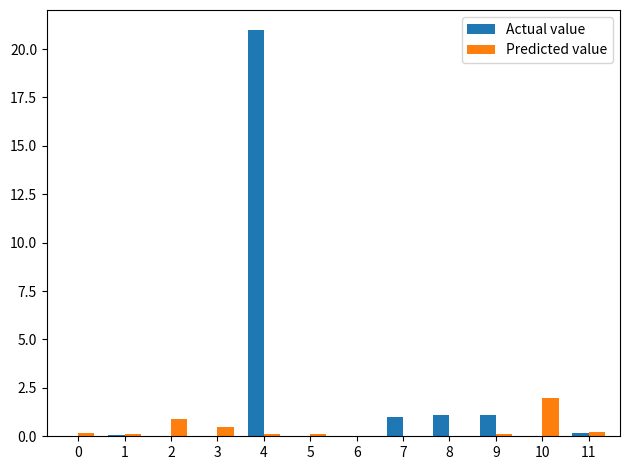

True or false: Predicted value has a value of 0.0 at 8.

True